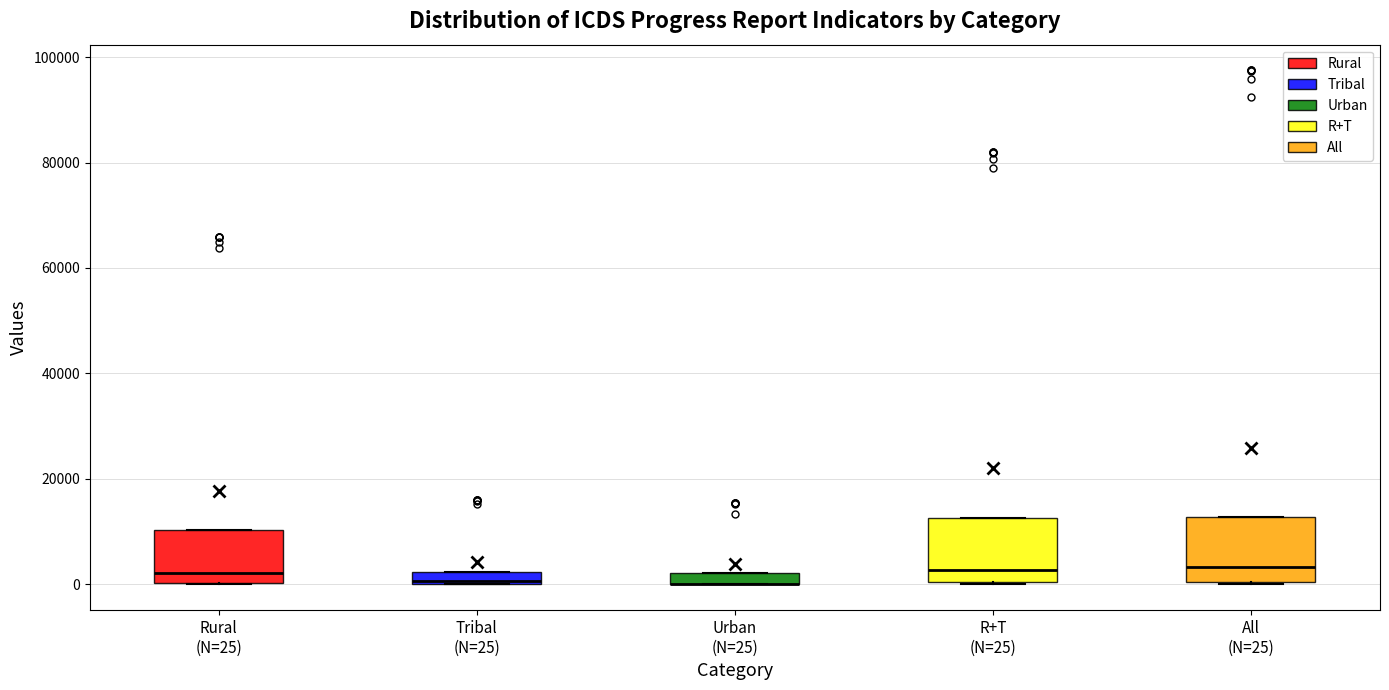

Where is the upper edge of the box for Urban (N=25) on the y-axis? The values are not printed on the chart, so give them approximately, as read against the axis.

2000